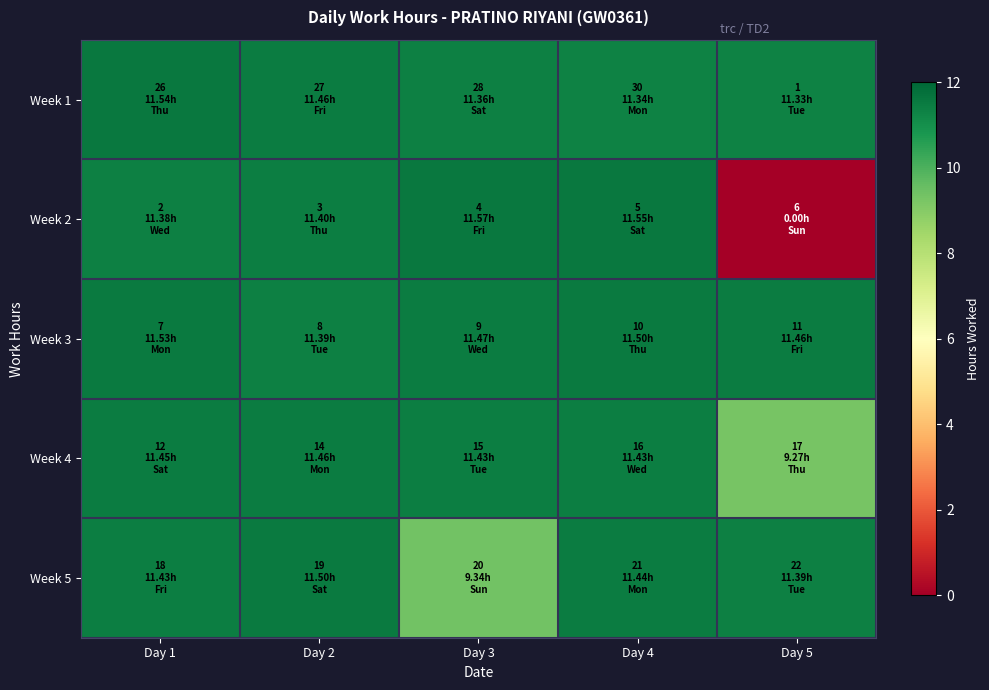

At Day 3, list the series in order from smallest to largest.

Week 5, Week 1, Week 4, Week 3, Week 2